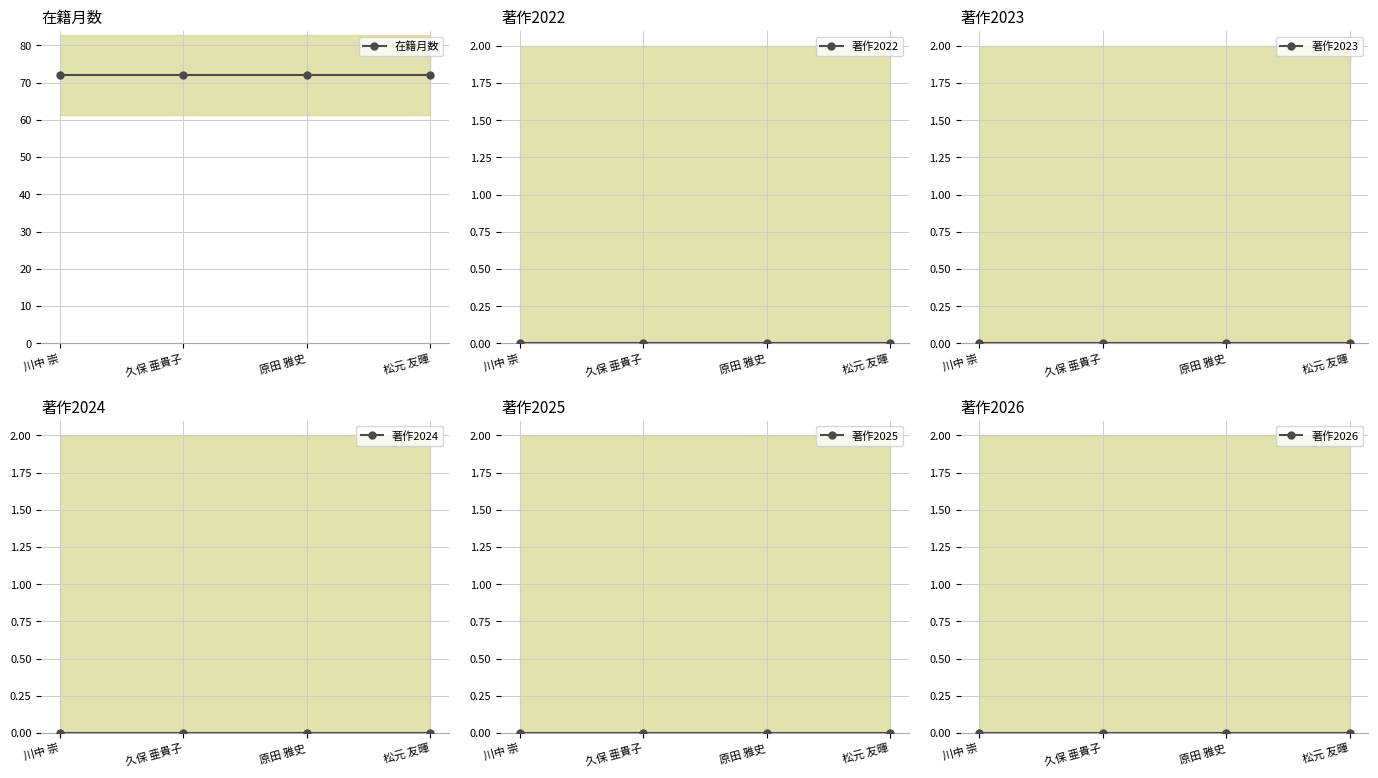

True or false: 著作2022 has more than 0 interior local peaks.

False